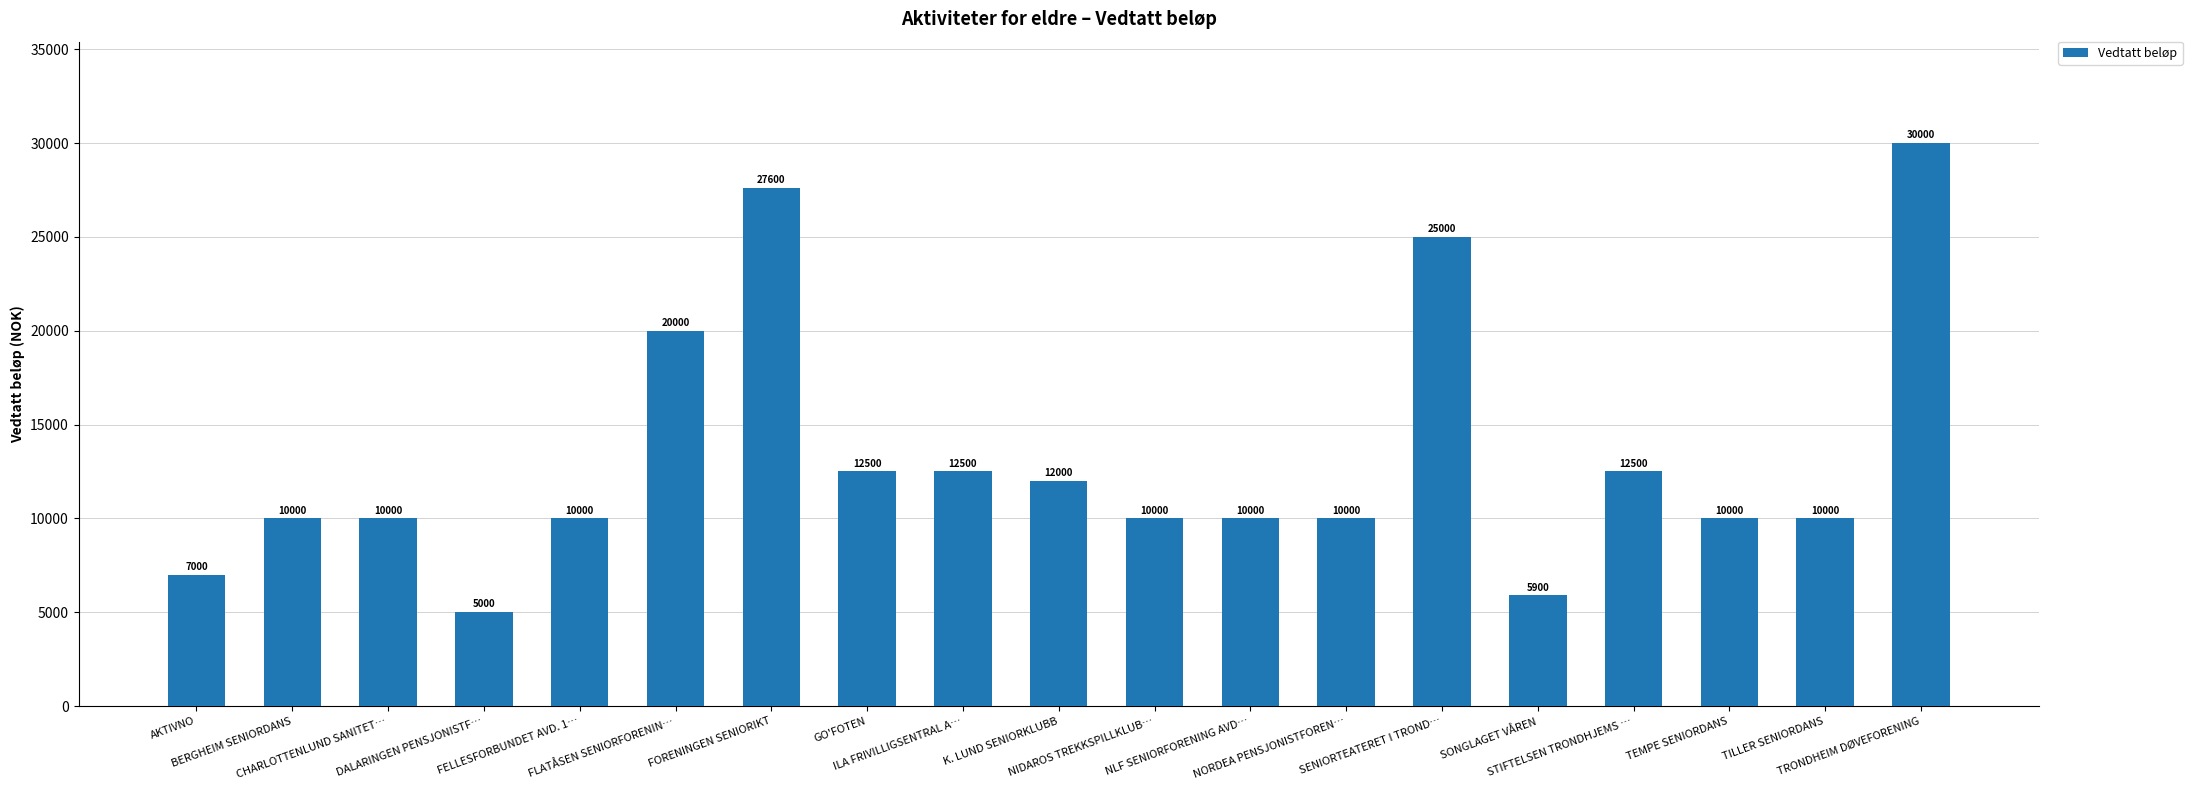

At which category does the chart reach its minimum across all series?

DALARINGEN PENSJONISTF…